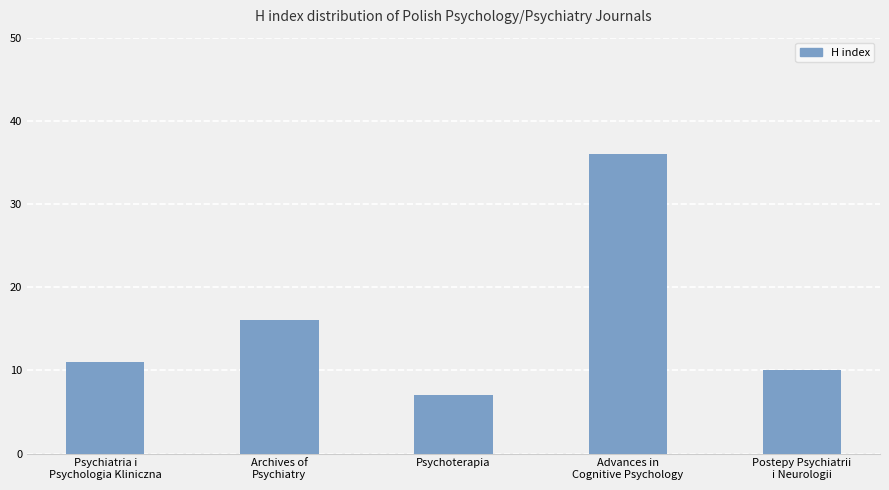

How many data points does each series have?

5